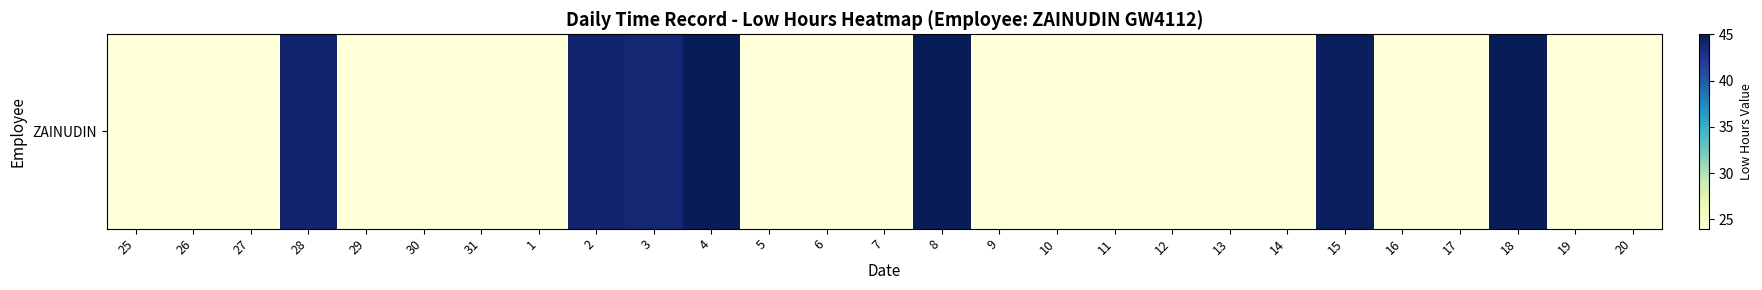

List the labels in order of value, smallest first.

25, 26, 27, 29, 30, 31, 1, 5, 6, 7, 9, 10, 11, 12, 13, 14, 16, 17, 19, 20, 3, 28, 2, 15, 8, 4, 18